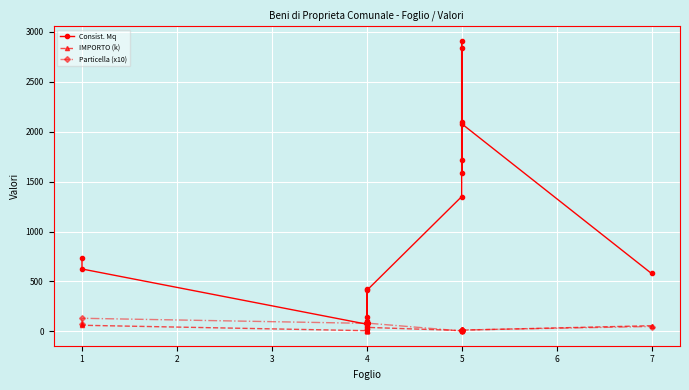

True or false: IMPORTO (k) and Consist. Mq cross at least once.

False